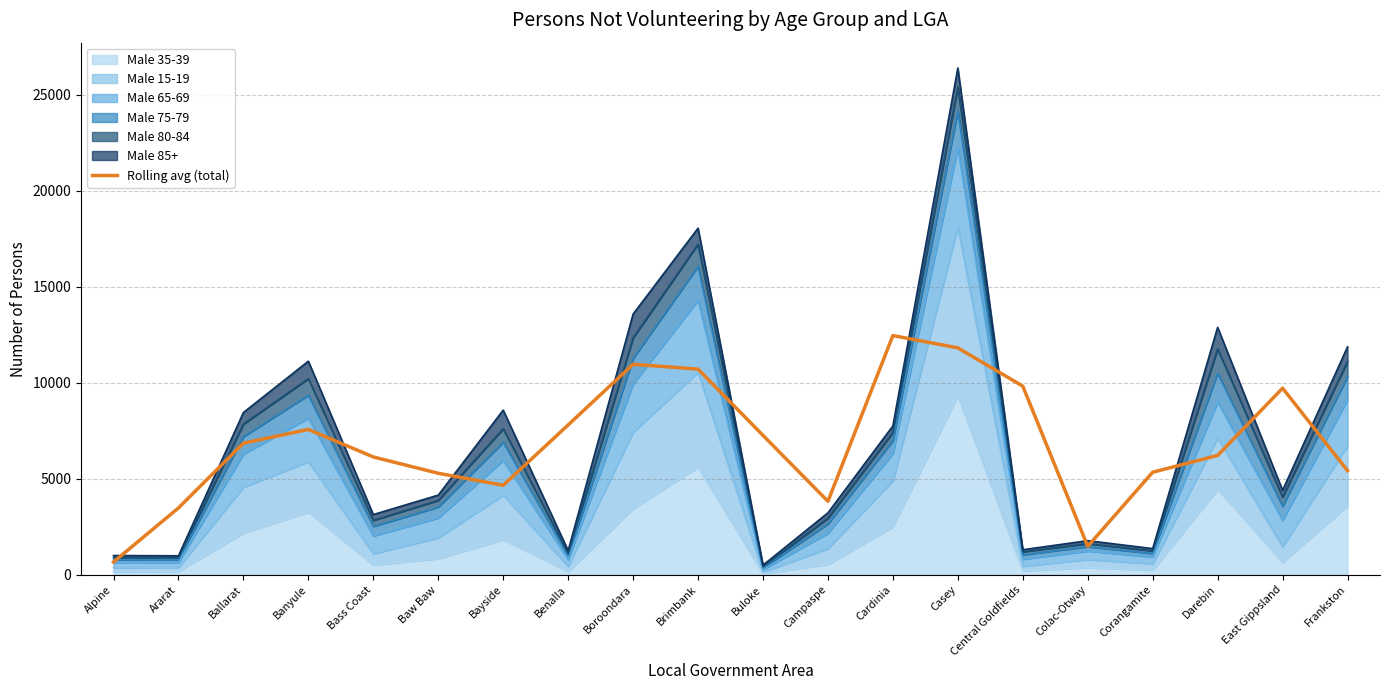

How many lines are shown in the chart?

1